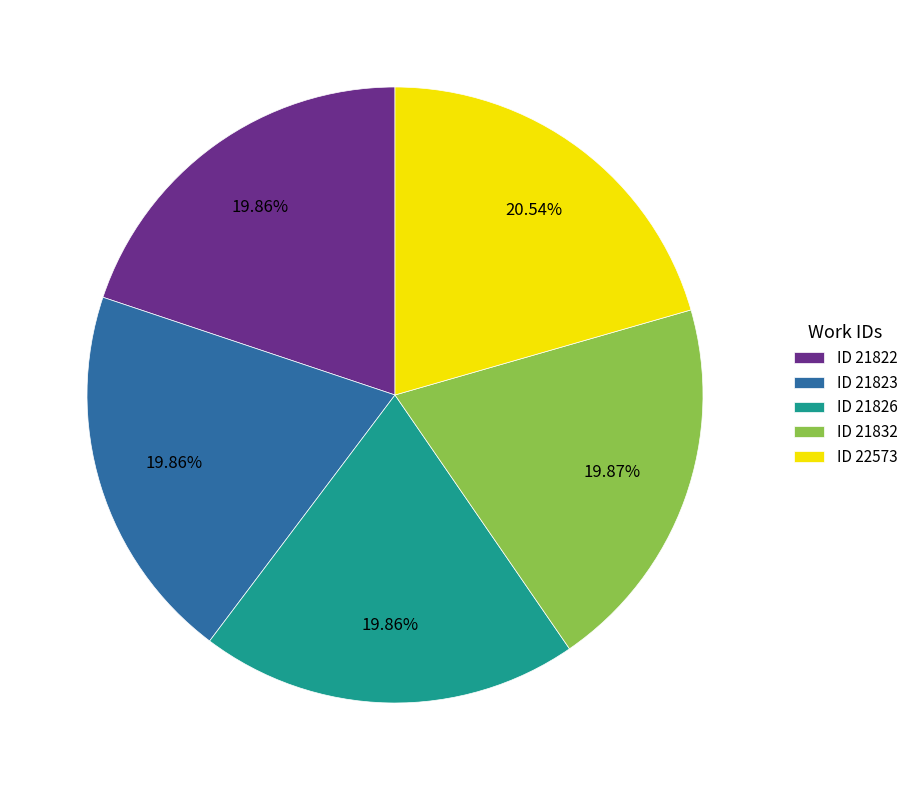

Is there any slice that represents more than half of the pie?

No